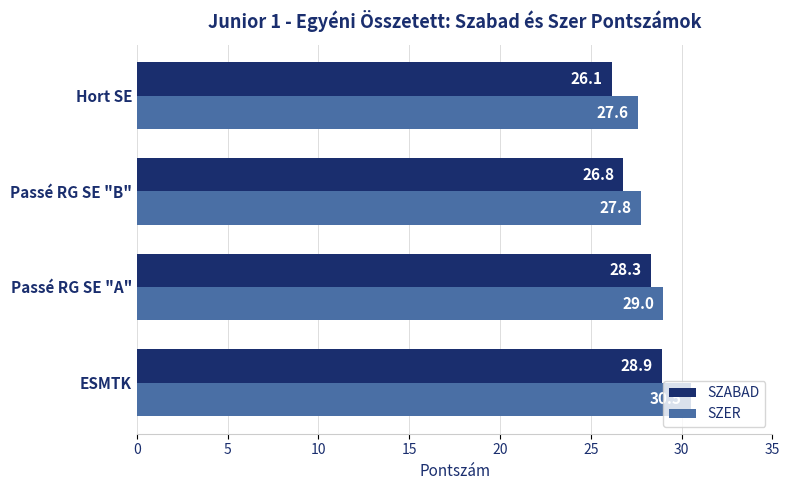

At which label is SZER closest to 29?

Passé RG SE "A"